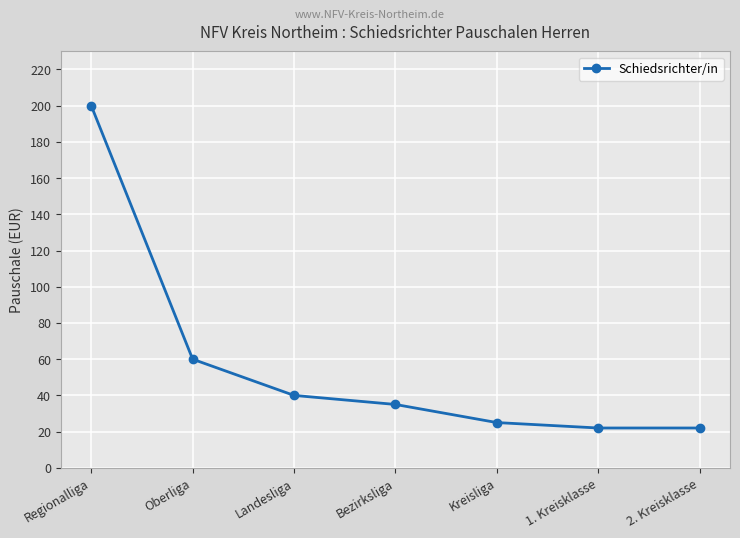

Does the chart have visible grid lines?

Yes